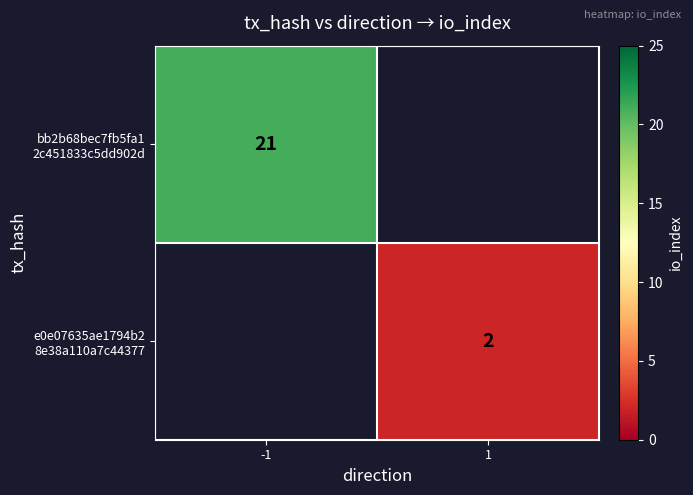

How many series are shown in this chart?

2